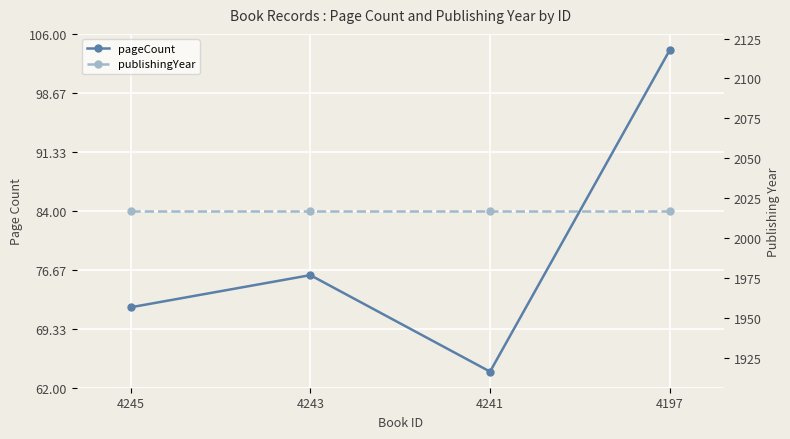

At how many categories does at least one series exceed 325?

4